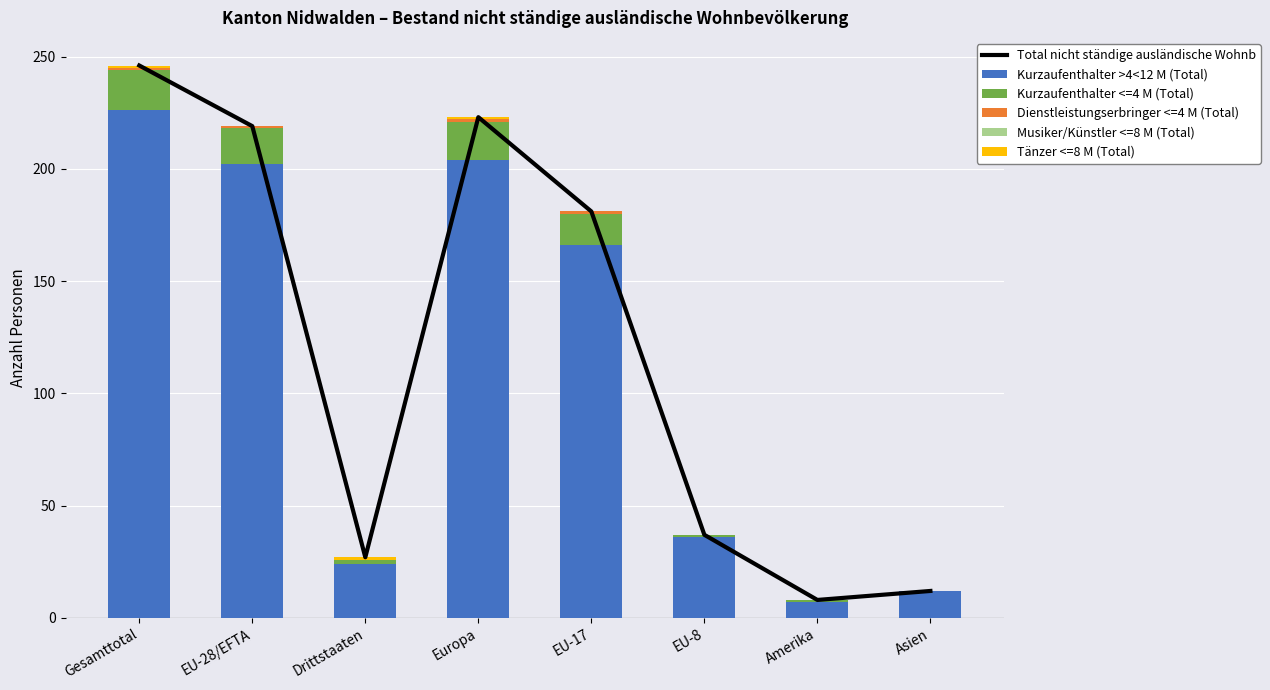

What is the sum of the Kurzaufenthalter >4<12 M (Total) values at Europa and Gesamttotal?

430